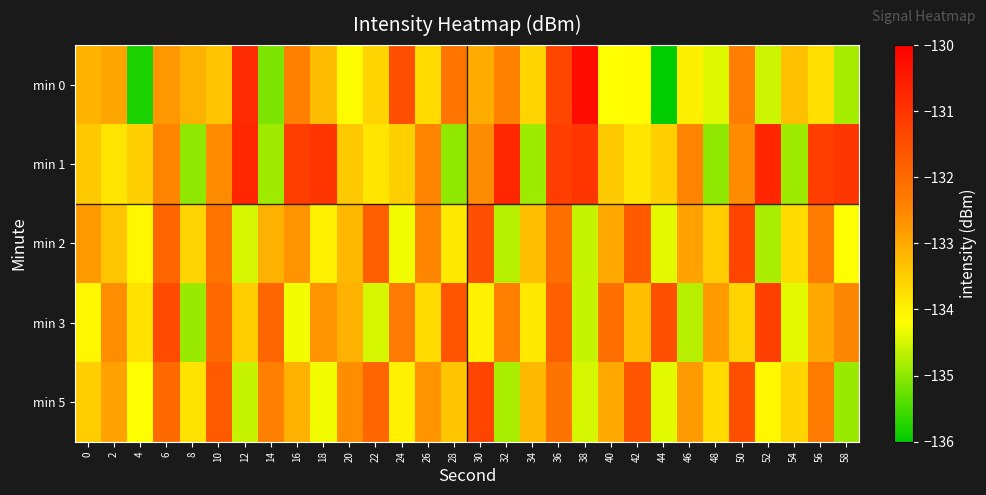

What is the difference between the highest and lowest values at 6?

1.3